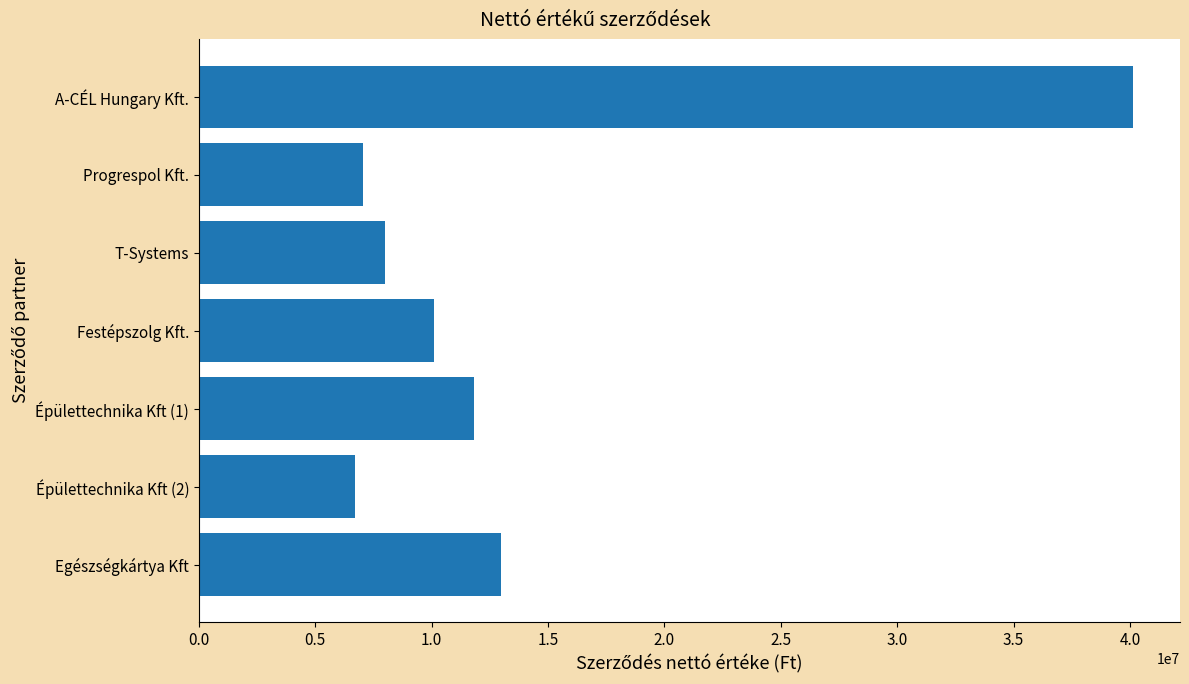

What is the maximum value shown in the chart?

40140000